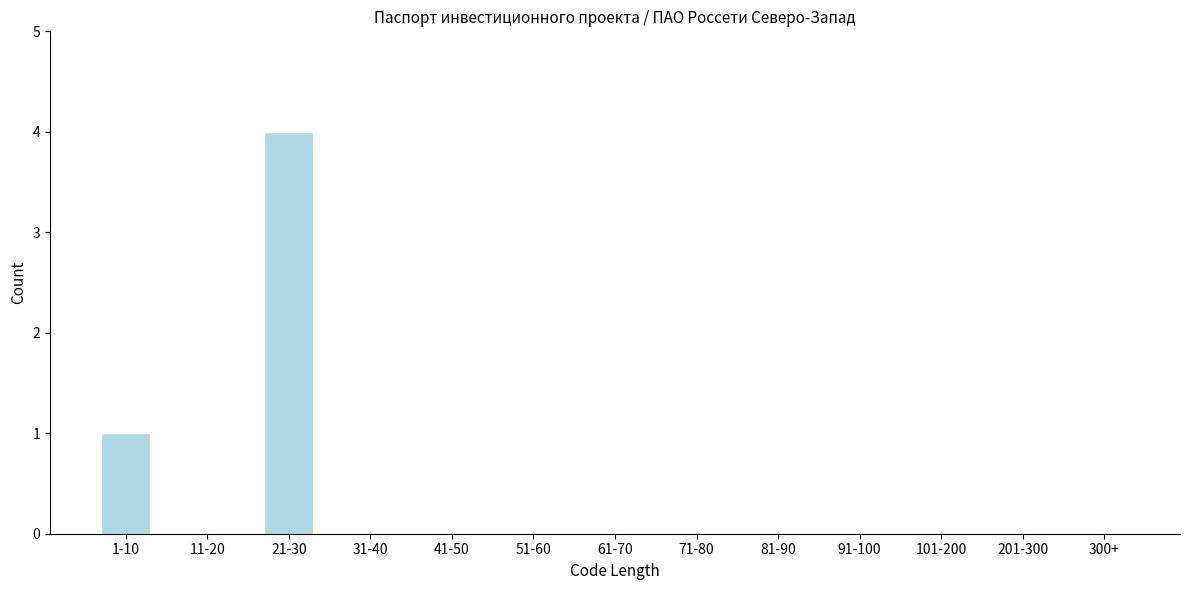

Reading left to right, list all the values displayed in this chart.

1-10=1	11-20=0	21-30=4	31-40=0	41-50=0	51-60=0	61-70=0	71-80=0	81-90=0	91-100=0	101-200=0	201-300=0	300+=0